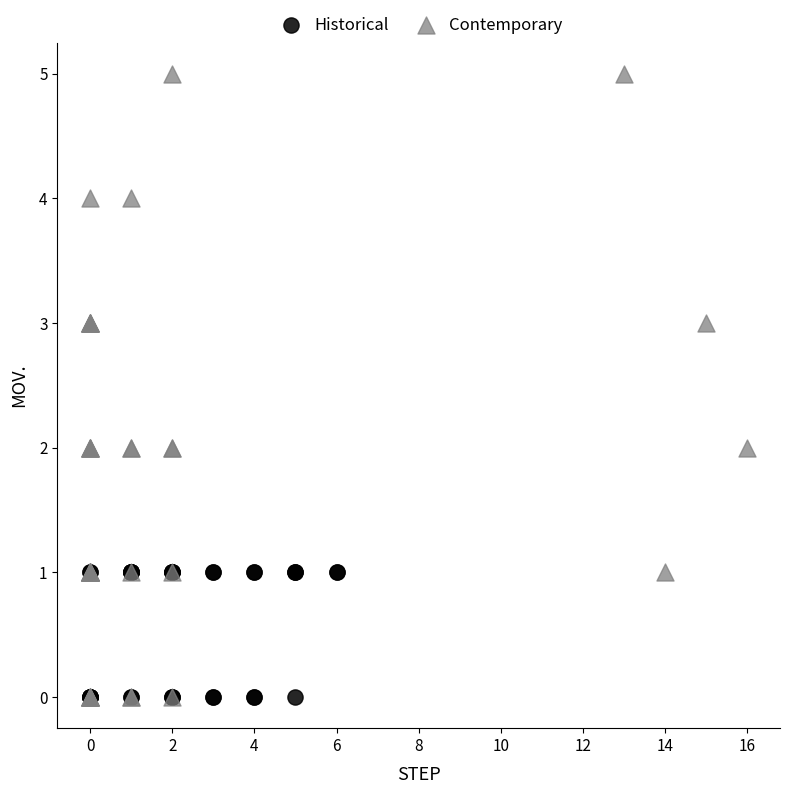

Which series has the widest spread of Y values?

Contemporary